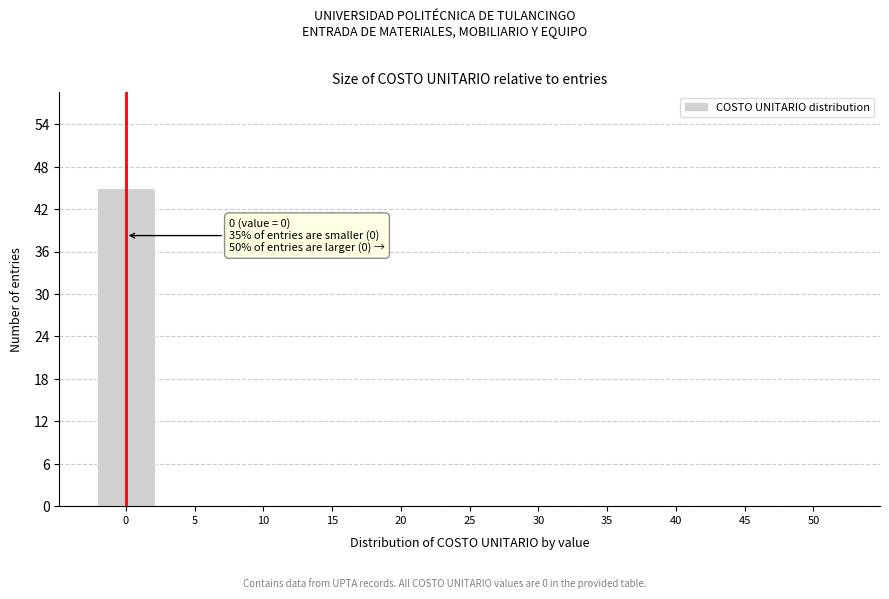

Reading right to left, extract all data points from this chart.

50=0	45=0	40=0	35=0	30=0	25=0	20=0	15=0	10=0	5=0	0=45